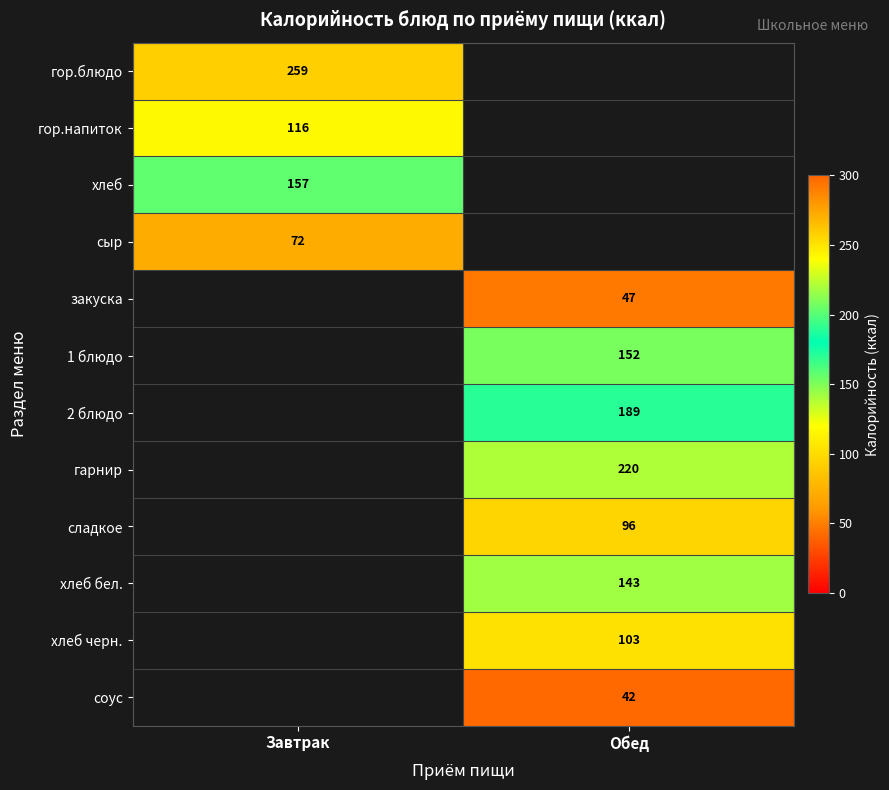

What is the greatest value displayed?

258.6